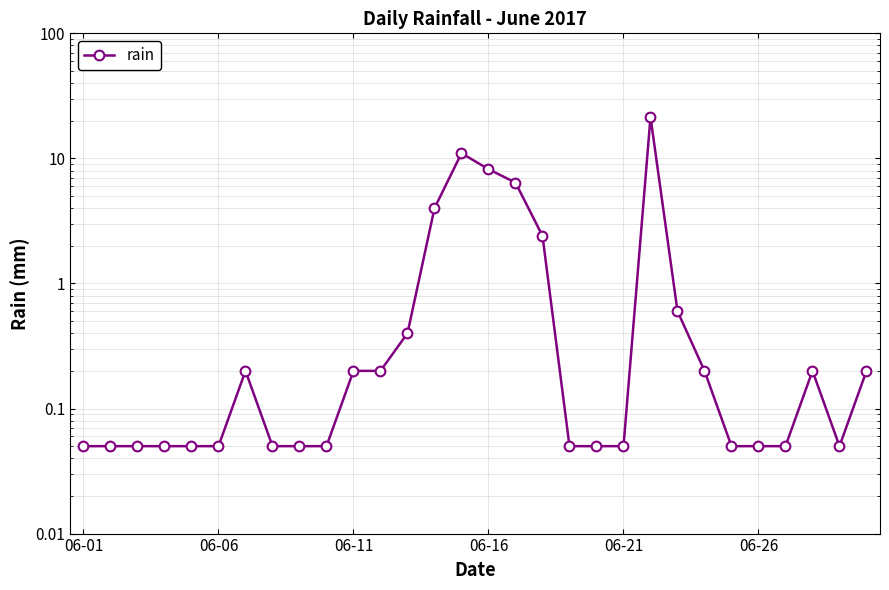

How many points are higher than both their immediate neighbors (excluding endpoints)?

4